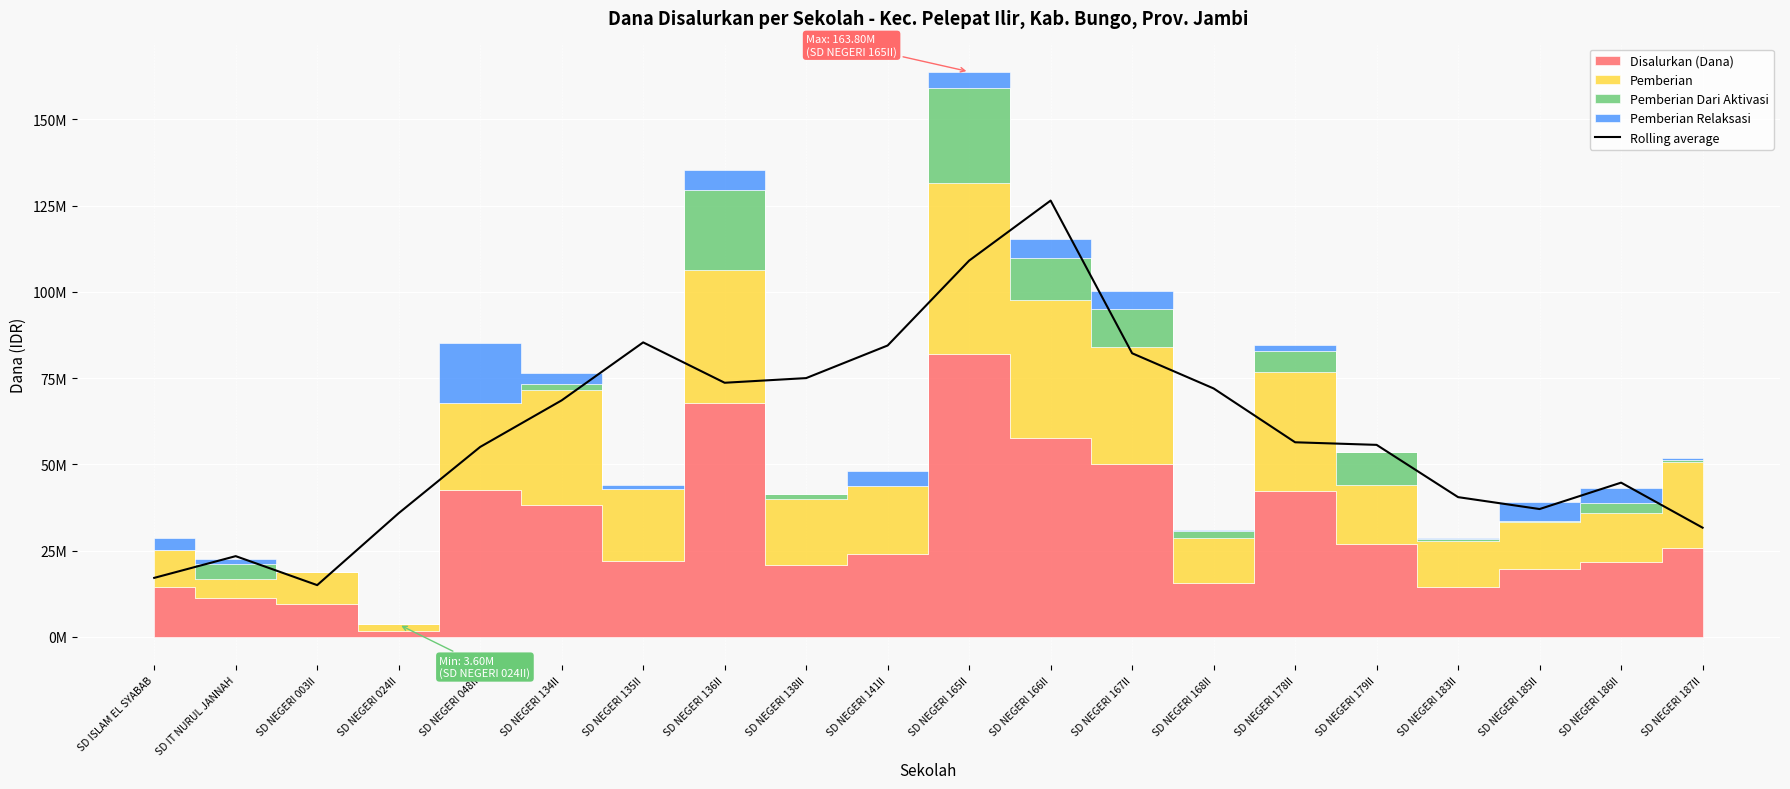

At which category does the chart reach its peak across all series?

SD NEGERI 166II